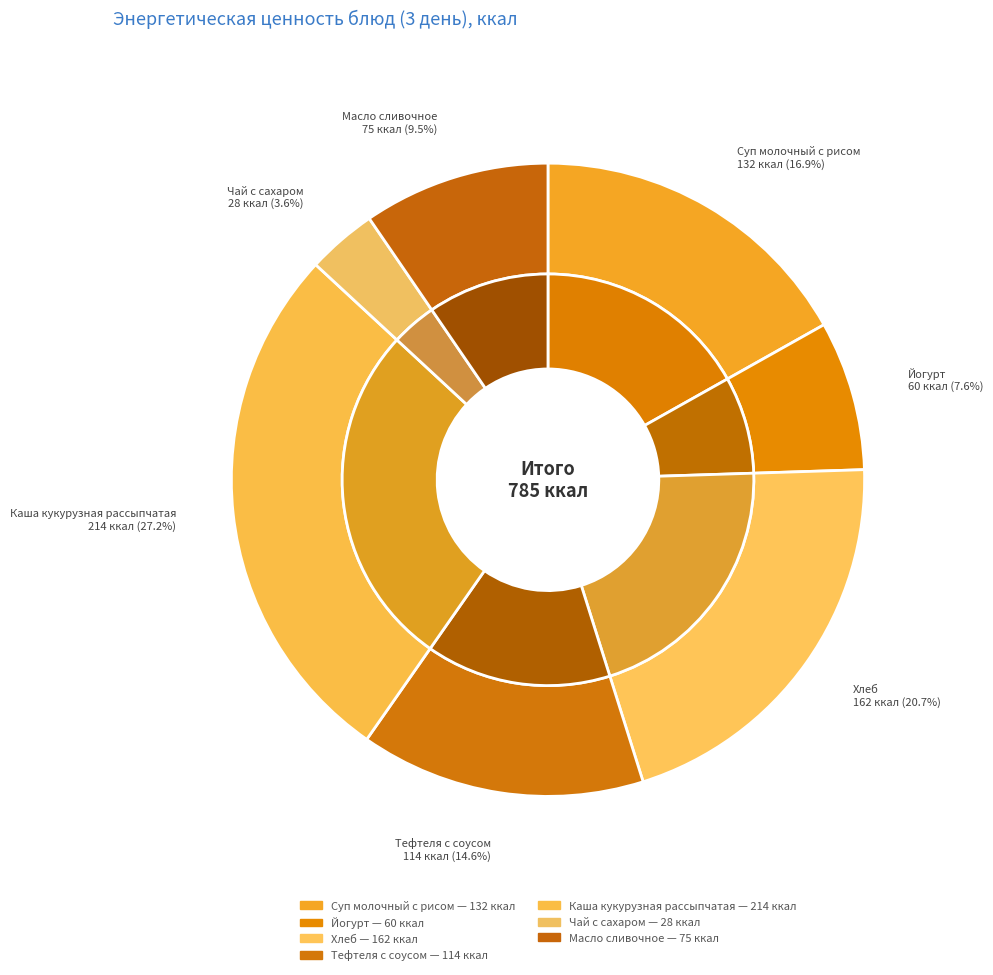

To the nearest percent, what percentage of the pie is Йогурт?

8%